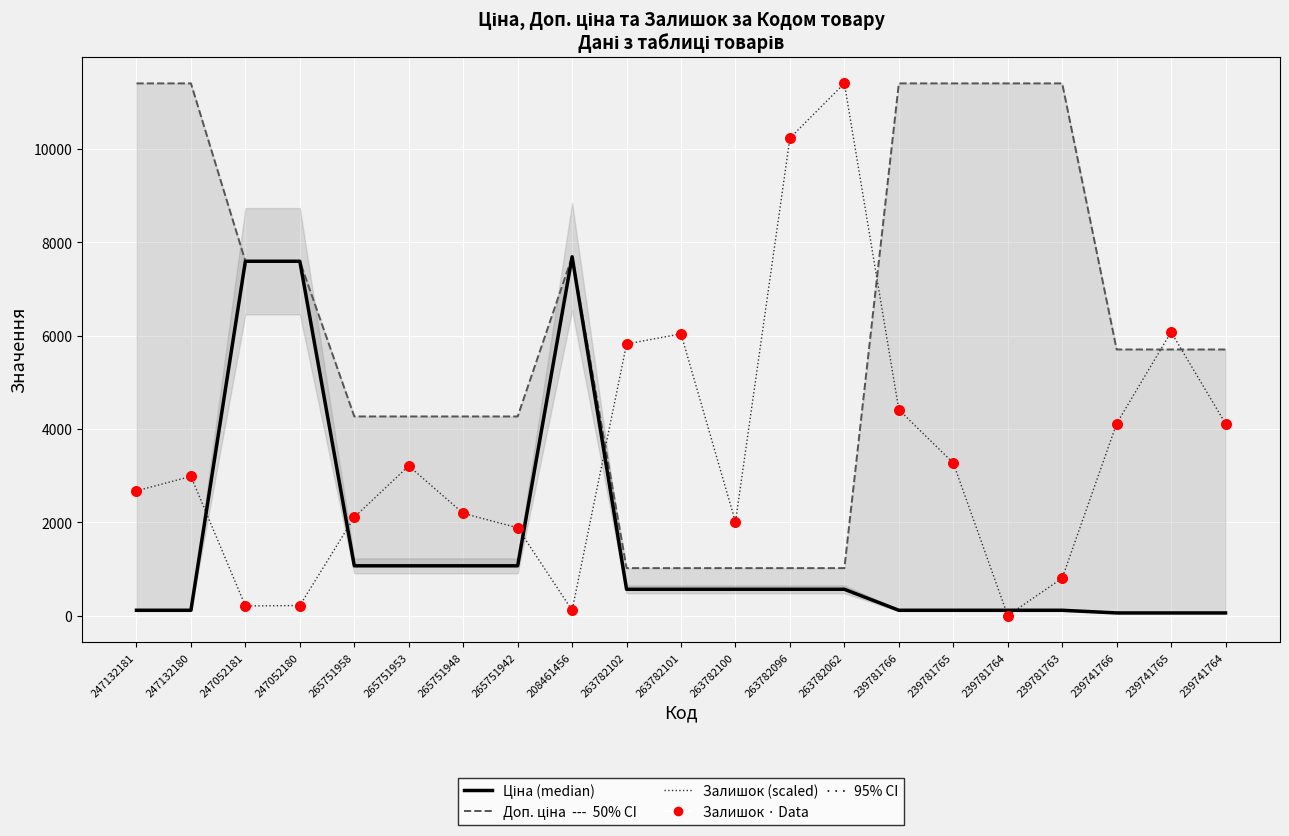

Which series reaches the maximum Y coordinate?

Доп. ціна (---)